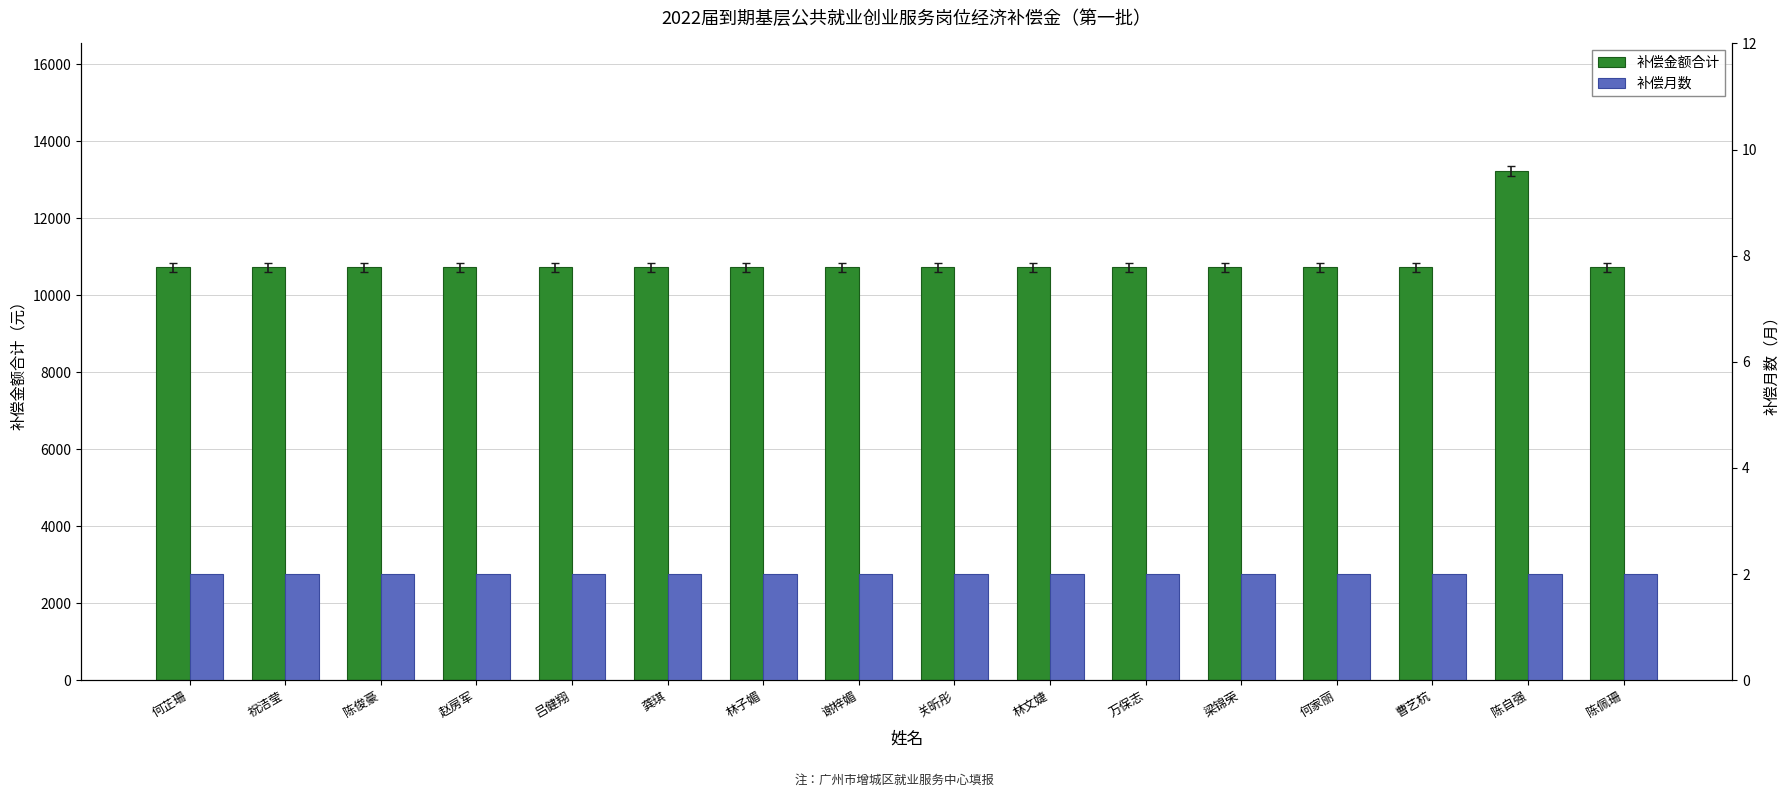

What is the sum of all 补偿月数 values?

32.0